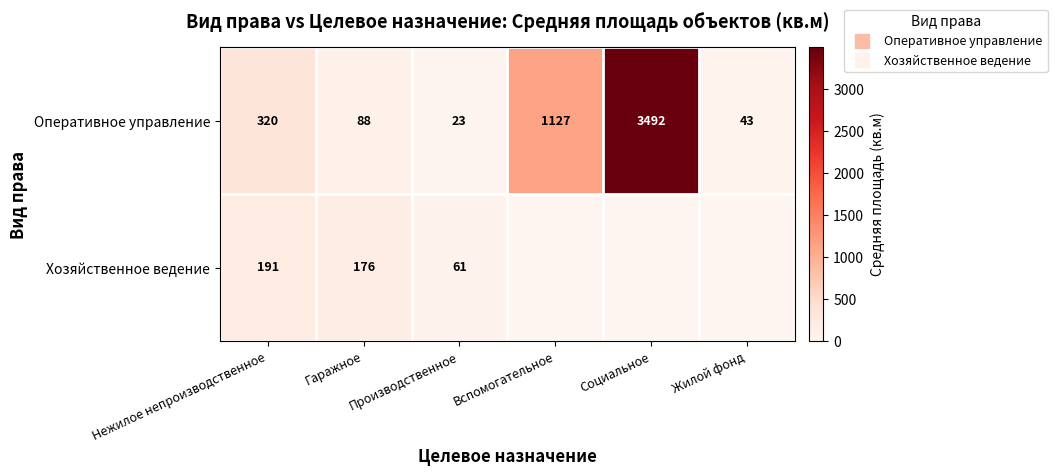

What is the highest value of the Хозяйственное ведение series?

190.9